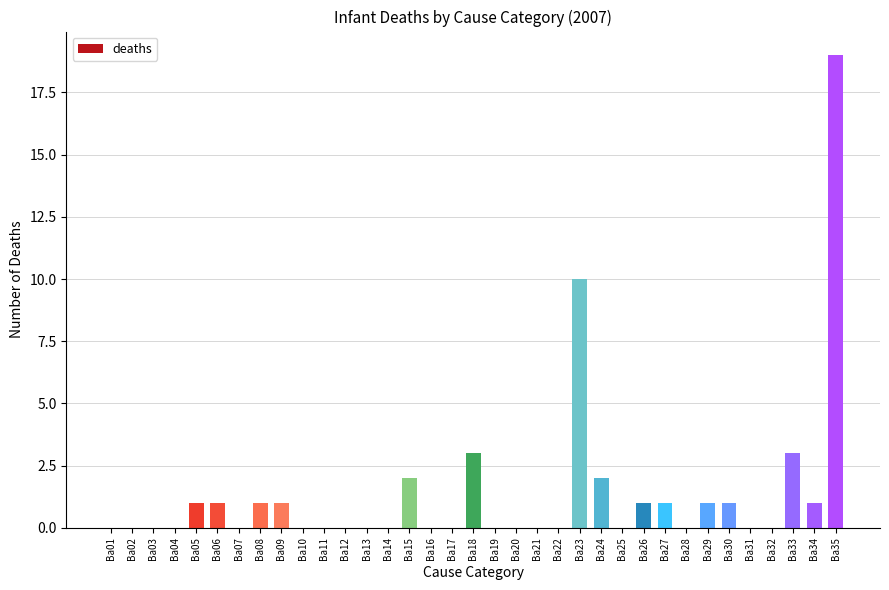

Which label corresponds to the largest value in the chart?

Ba35